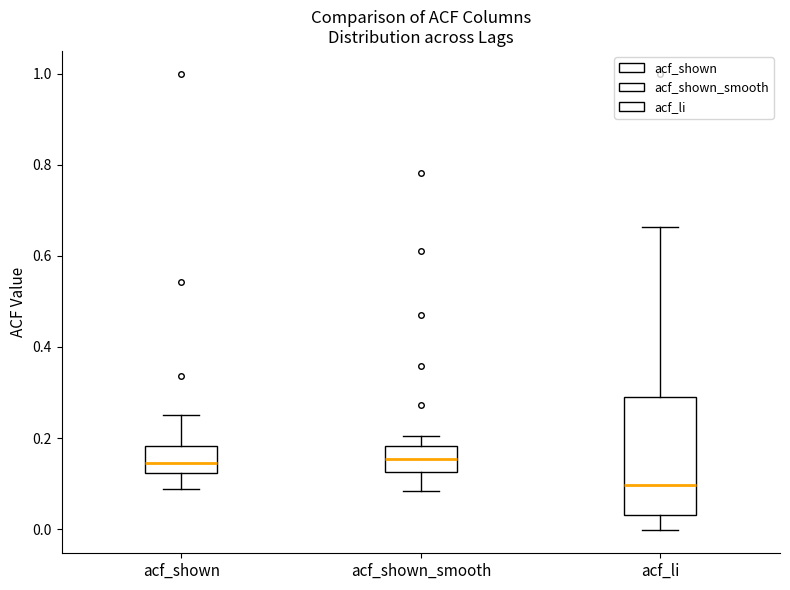

Reading left to right, read every box against the y-axis: the position of its median line, the range the box covers, and the ends of its whiskers. The values are not printed on the chart, so give them approximately, as read against the axis.

acf_shown: median 0.14, box 0.12 to 0.18, whiskers 0.08 to 0.26
acf_shown_smooth: median 0.16, box 0.12 to 0.18, whiskers 0.08 to 0.20
acf_li: median 0.10, box 0.04 to 0.30, whiskers 0.00 to 0.66